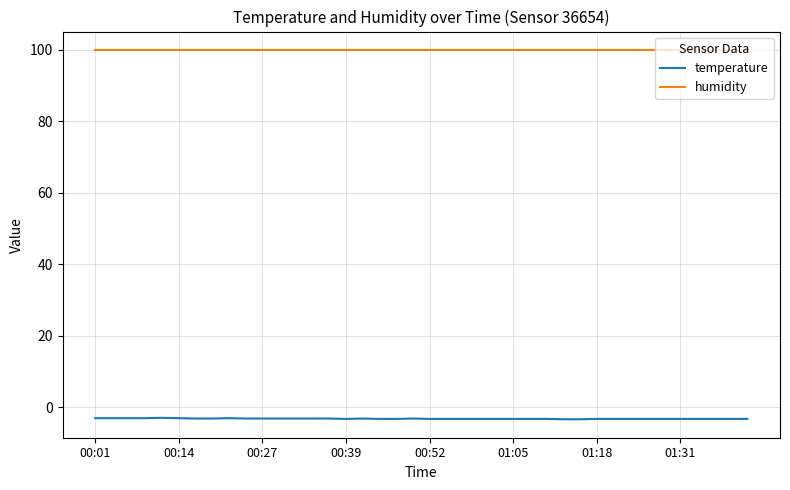

List the series in order of their overall mean, highest first.

humidity, temperature